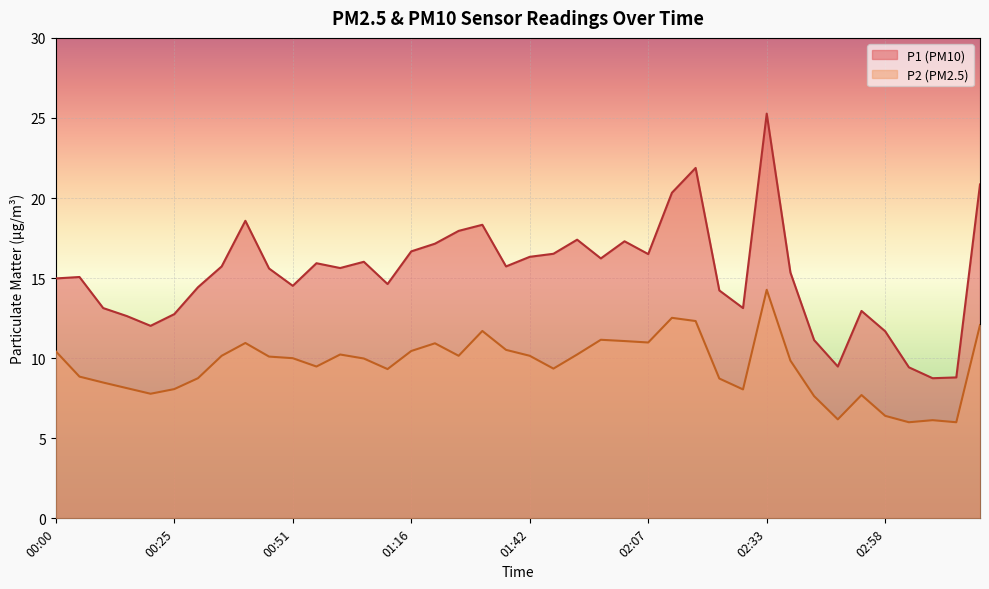

What is the greatest value displayed?

25.3